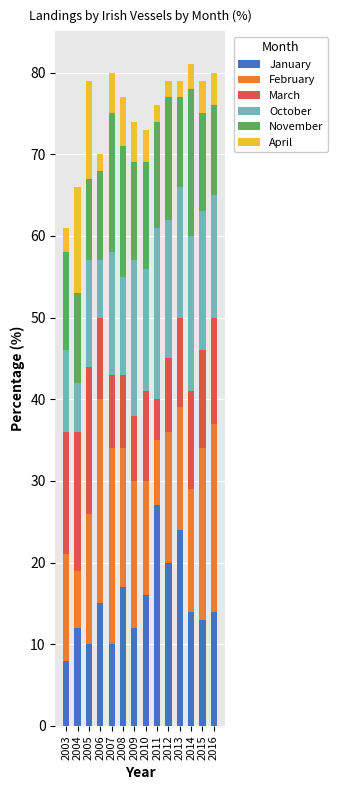

What is the maximum value for January?

27